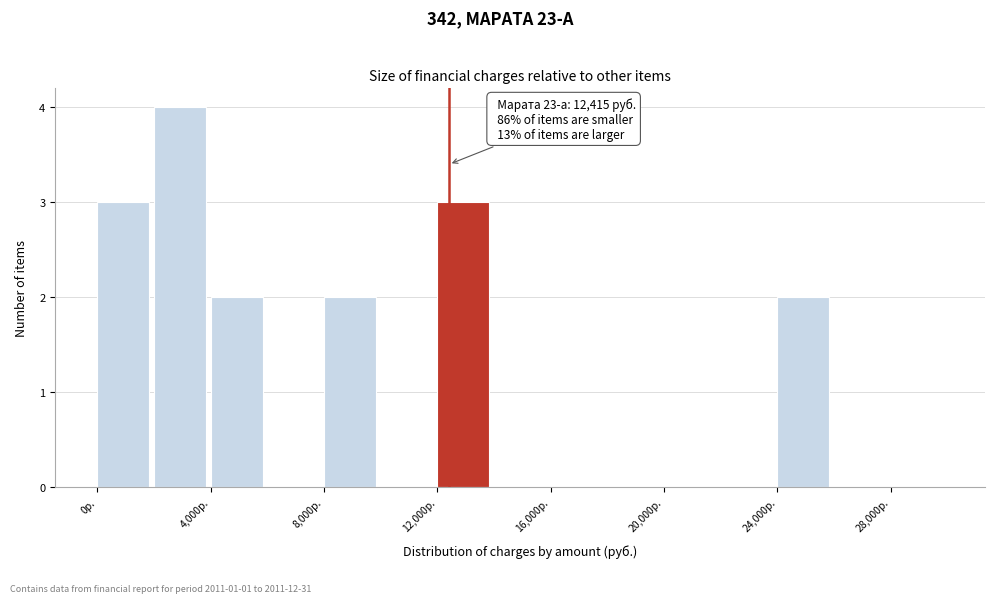

Which range on the x-axis has the tallest bar?

2000 to 4000